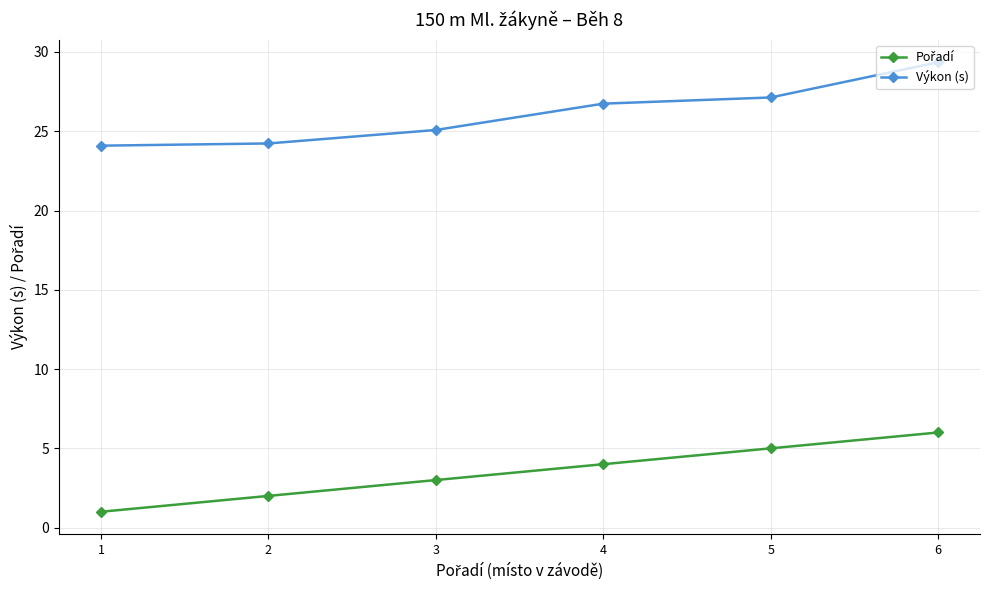

Which category has the highest value across all series?

6